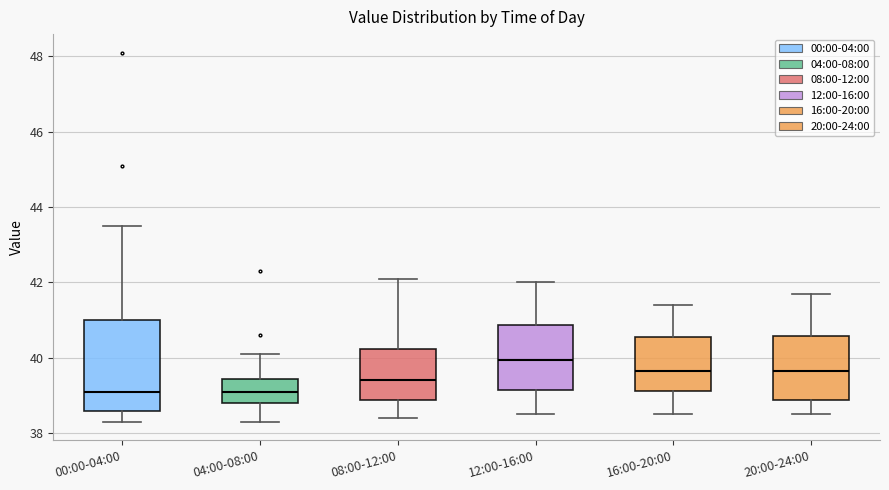

Which box is the tallest, from its lower edge to its upper edge?

00:00-04:00